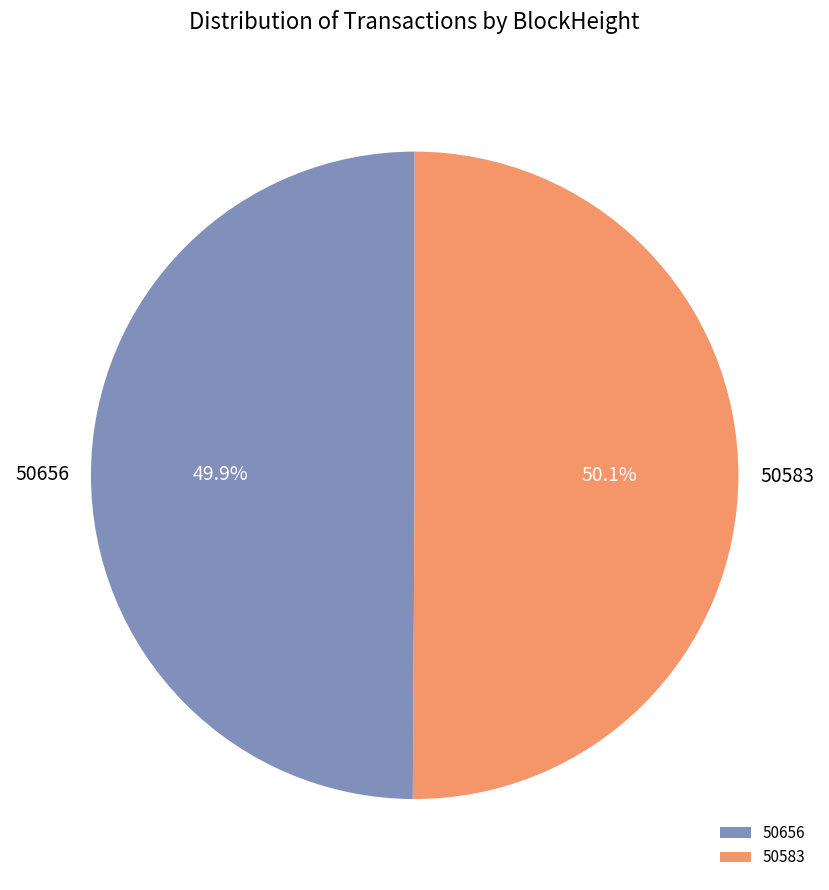

Does any single category account for the majority?

Yes